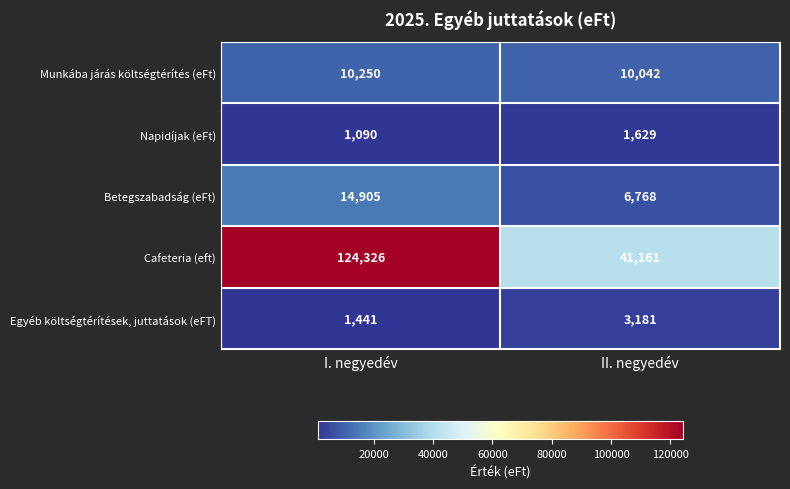

What is the total value across all series at I. negyedév?

152012